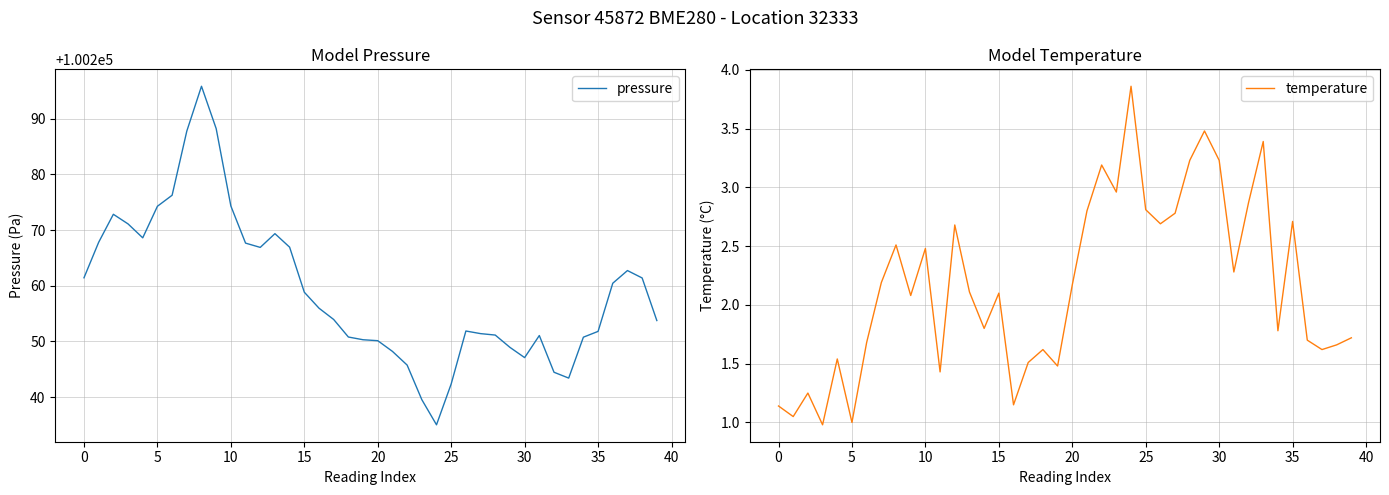

How many categories are shown in the chart?

40